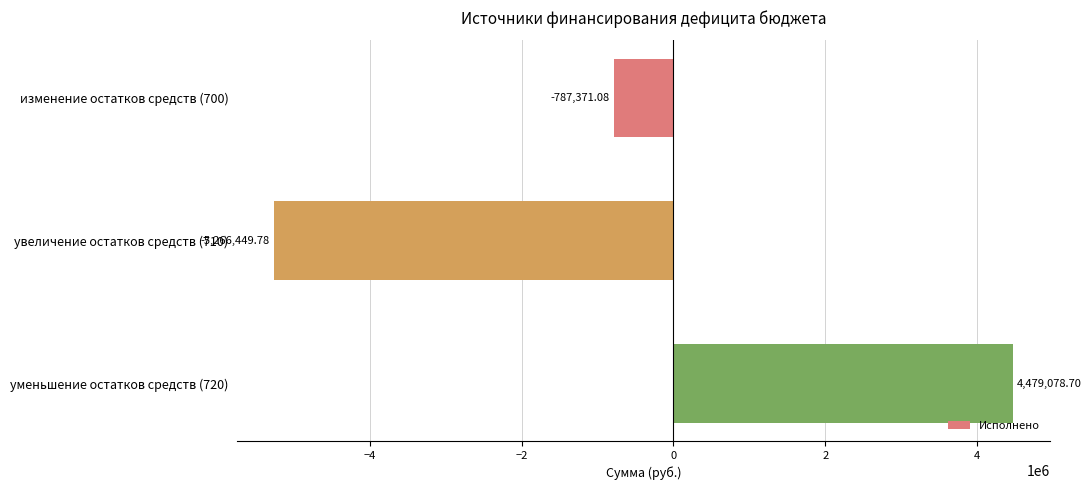

What is the sum of all values?

-1574742.2